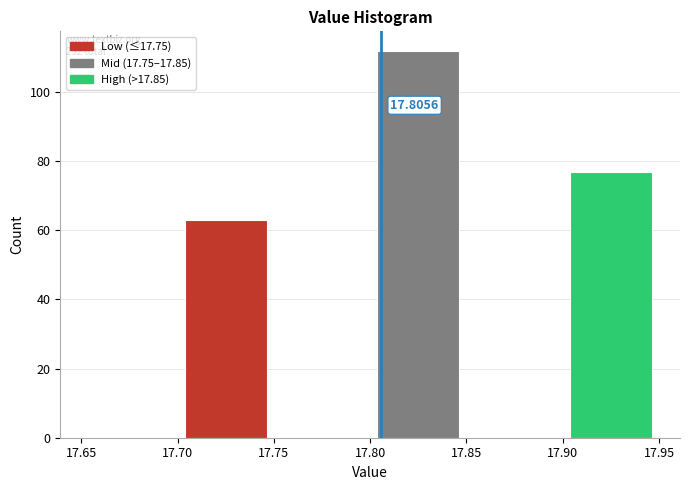

Which range on the x-axis has the tallest bar?

17.80 to 17.85